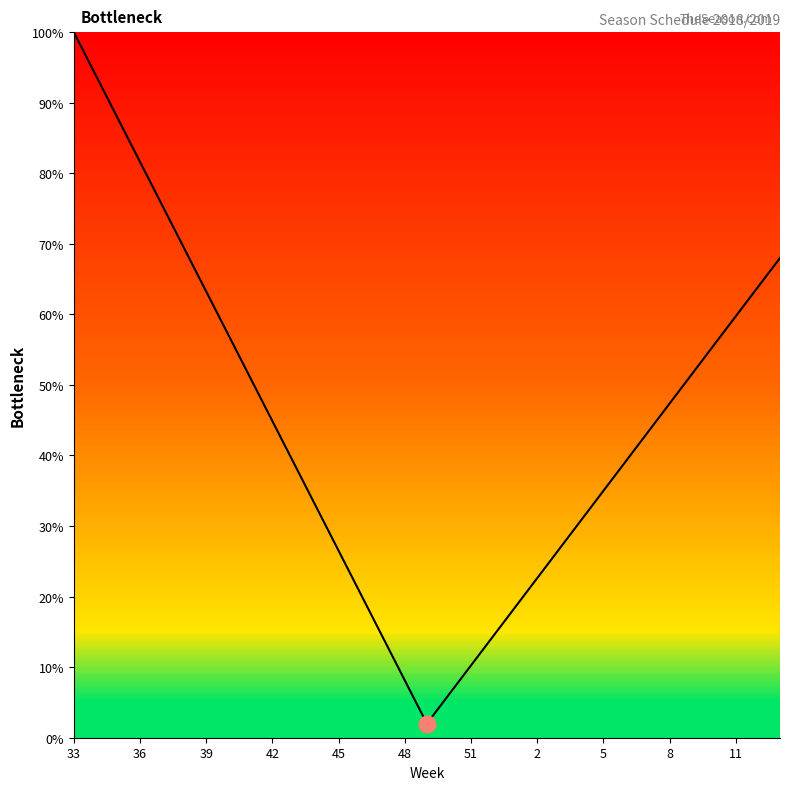

What is the maximum value shown in the chart?

100.0